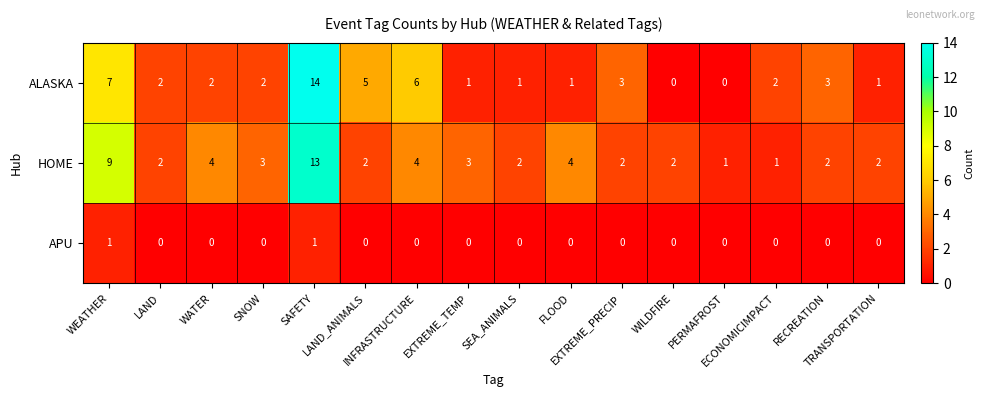

Which series has the largest total across all categories?

HOME